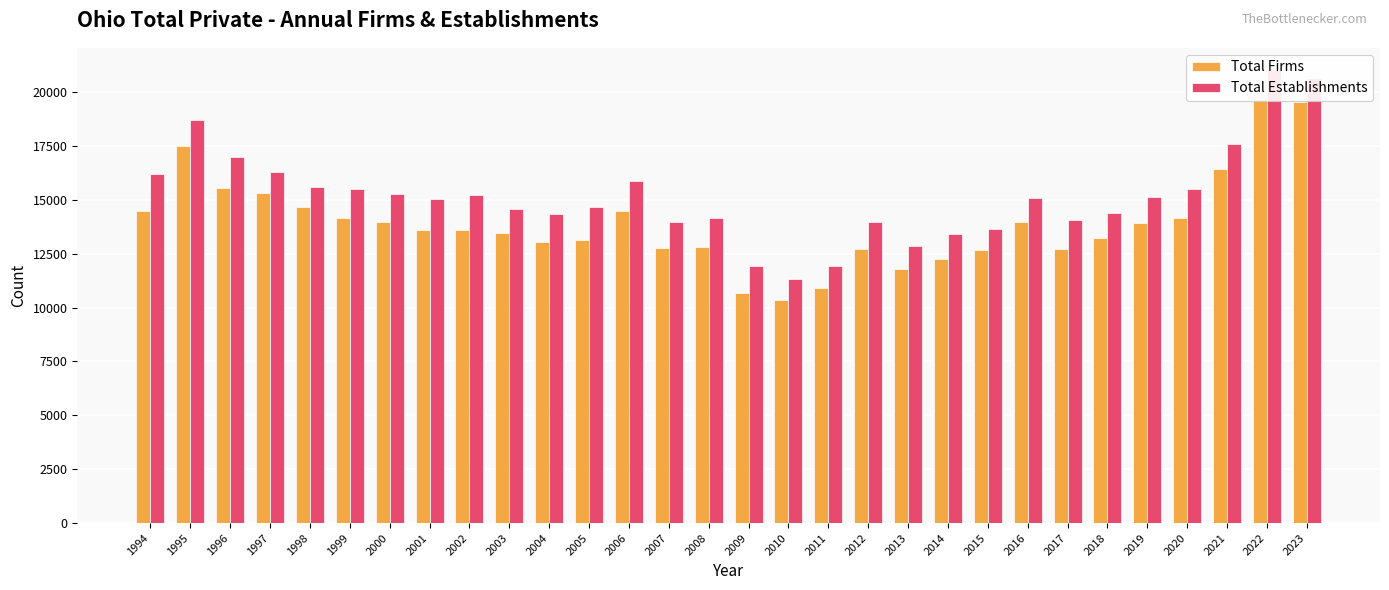

Reading left to right, transcribe all the data shown in this chart.

Total Firms: 14504	17500	15532	15309	14657	14136	13961	13592	13612	13449	13024	13159	14480	12767	12799	10663	10344	10922	12708	11776	12246	12658	13964	12697	13234	13905	14144	16416	19688	19520
Total Establishments: 16216	18684	16983	16304	15600	15488	15292	15049	15240	14597	14331	14657	15864	13986	14138	11930	11316	11944	13954	12870	13419	13670	15066	14045	14392	15152	15496	17573	21006	20663